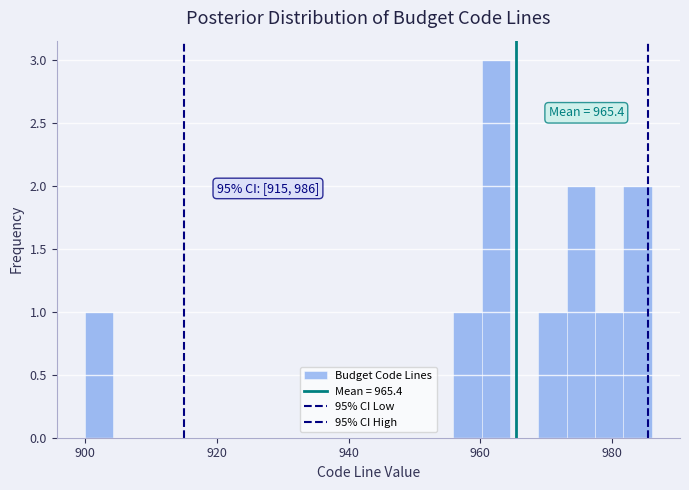

Around what value on the x-axis is the tallest bar? Give the approximate position of its centre, as read against the axis.

962